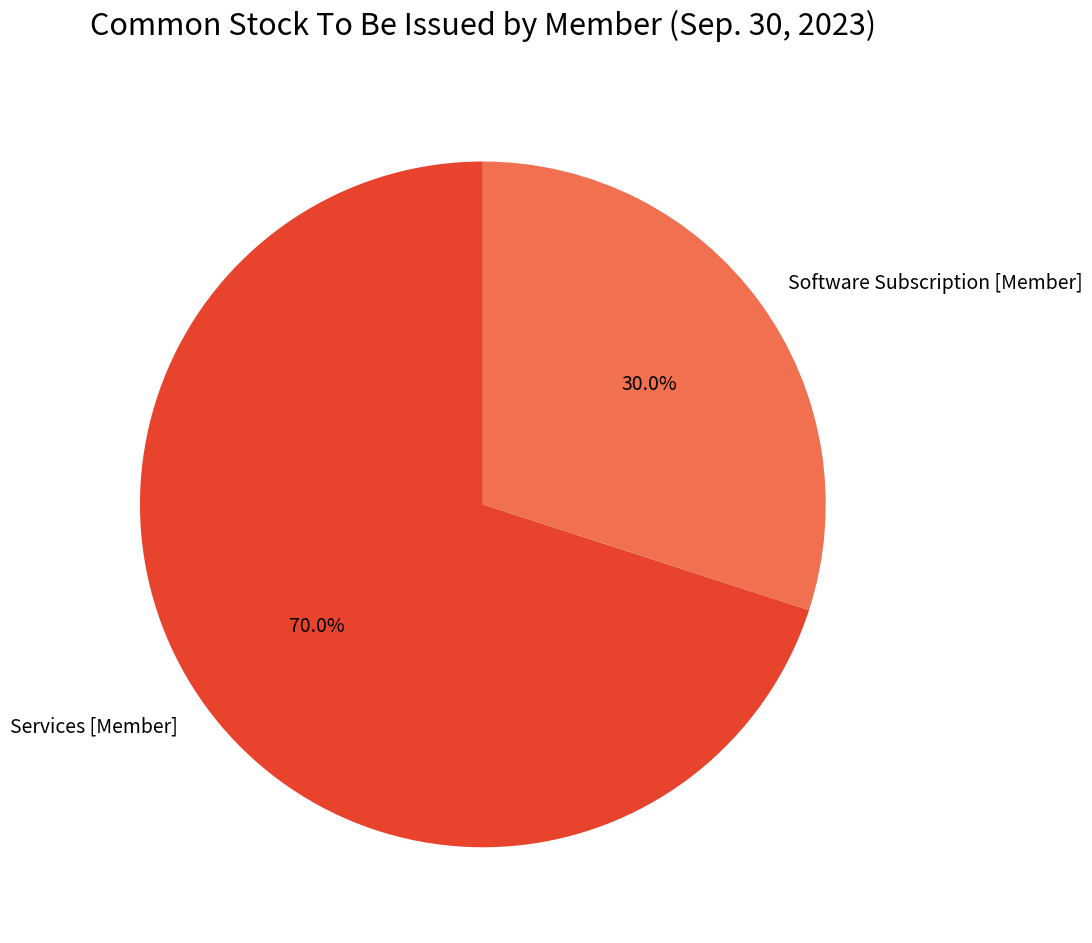

Approximately how many times larger is the value at Software Subscription [Member] compared to Services [Member]?

0.4